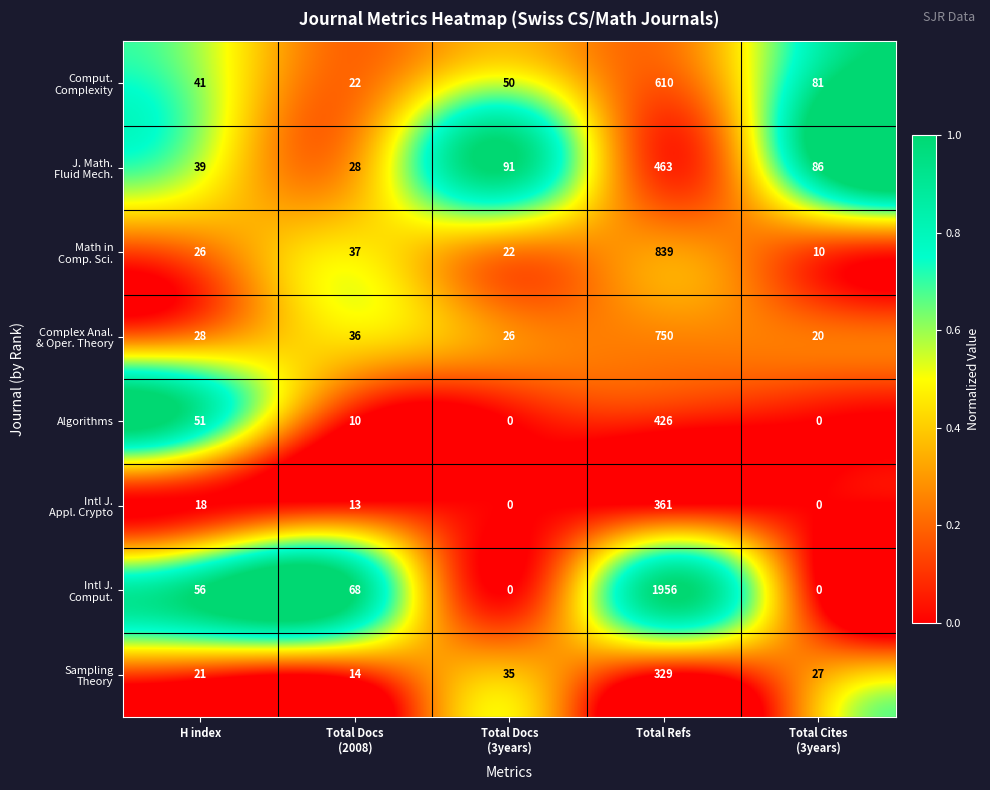

What is the greatest value displayed?

1956